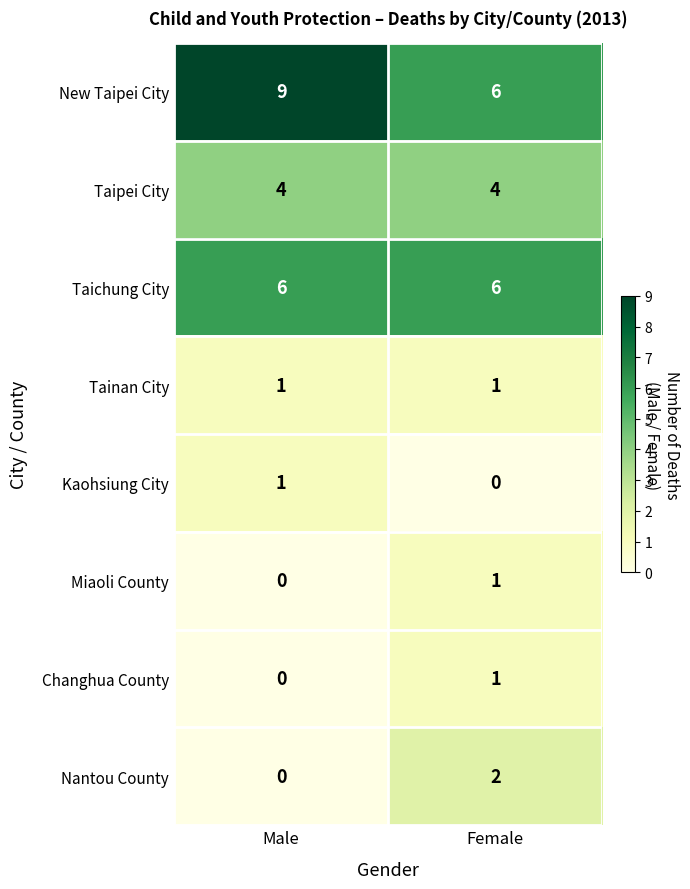

How many data points in New Taipei City are less than 9?

1